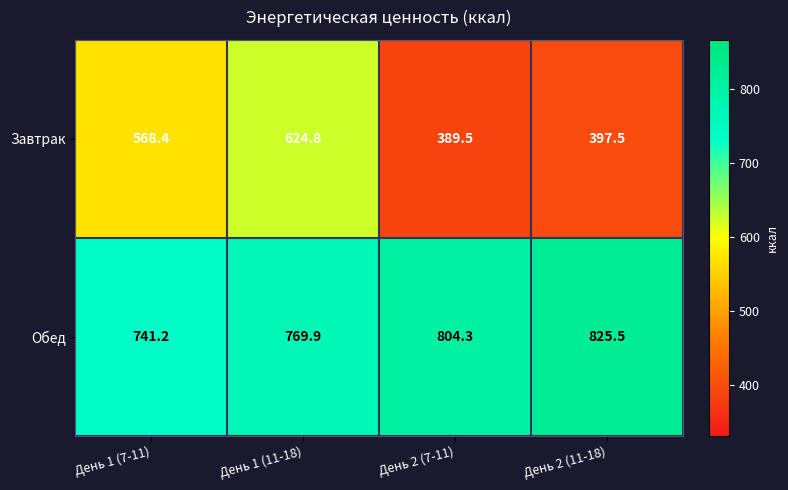

Reading left to right, transcribe all the data shown in this chart.

Завтрак: День 1 (7-11)=568.4	День 1 (11-18)=624.8	День 2 (7-11)=389.5	День 2 (11-18)=397.5
Обед: День 1 (7-11)=741.2	День 1 (11-18)=769.9	День 2 (7-11)=804.3	День 2 (11-18)=825.5